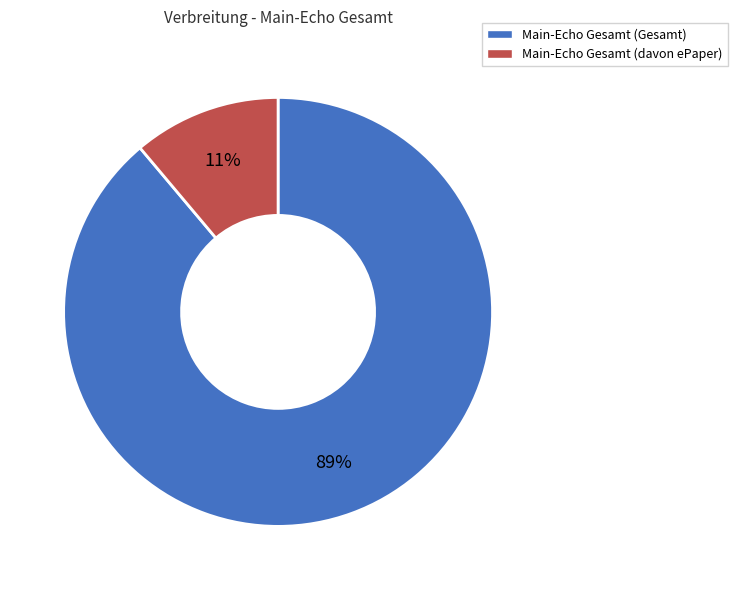

Count the number of slices in the pie.

2